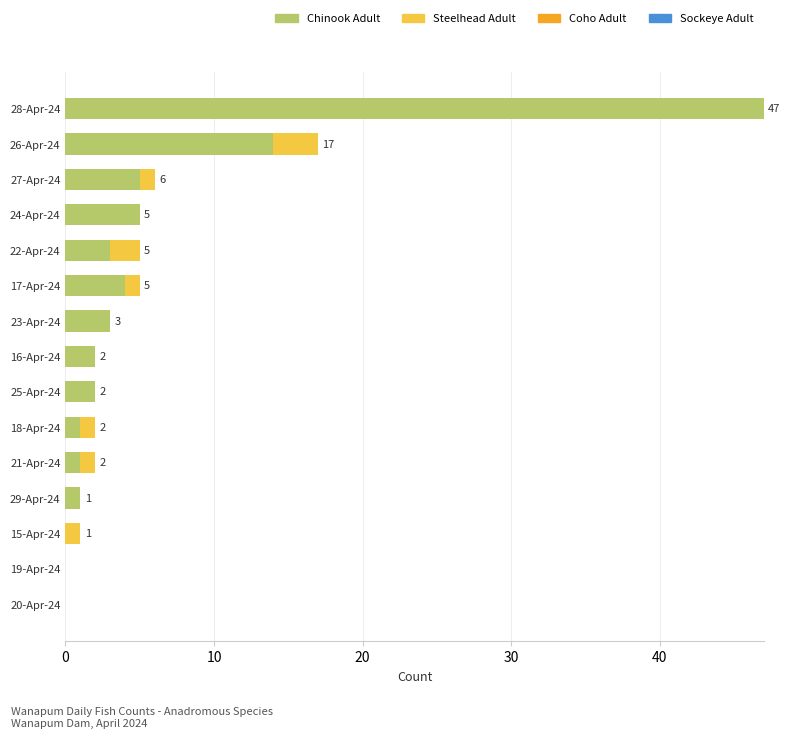

The Chinook Adult series shows 1 at 29-Apr-24. True or false?

True